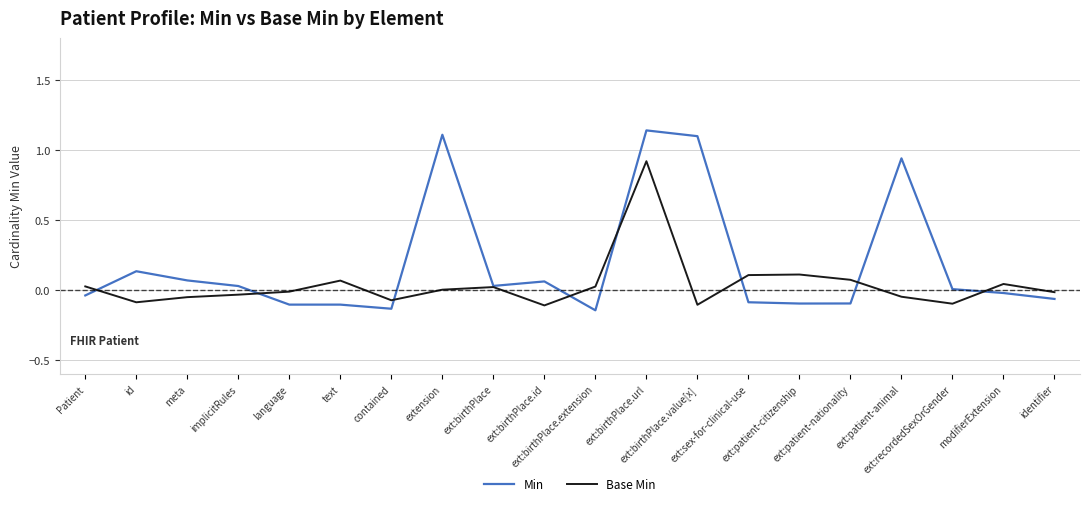

Which series has the largest total across all categories?

Min